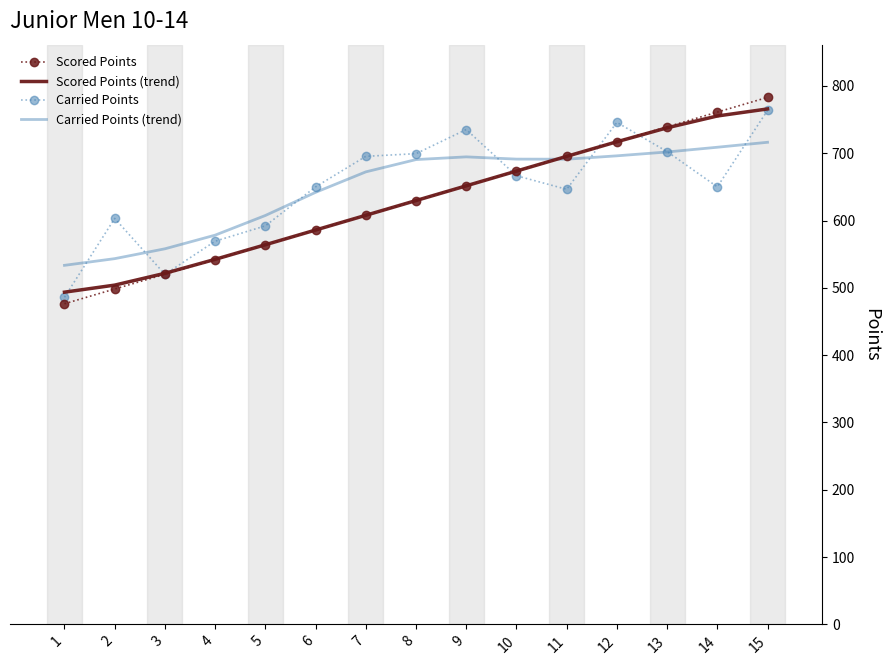

What is the spread (max minus min) of values at 3?

38.0